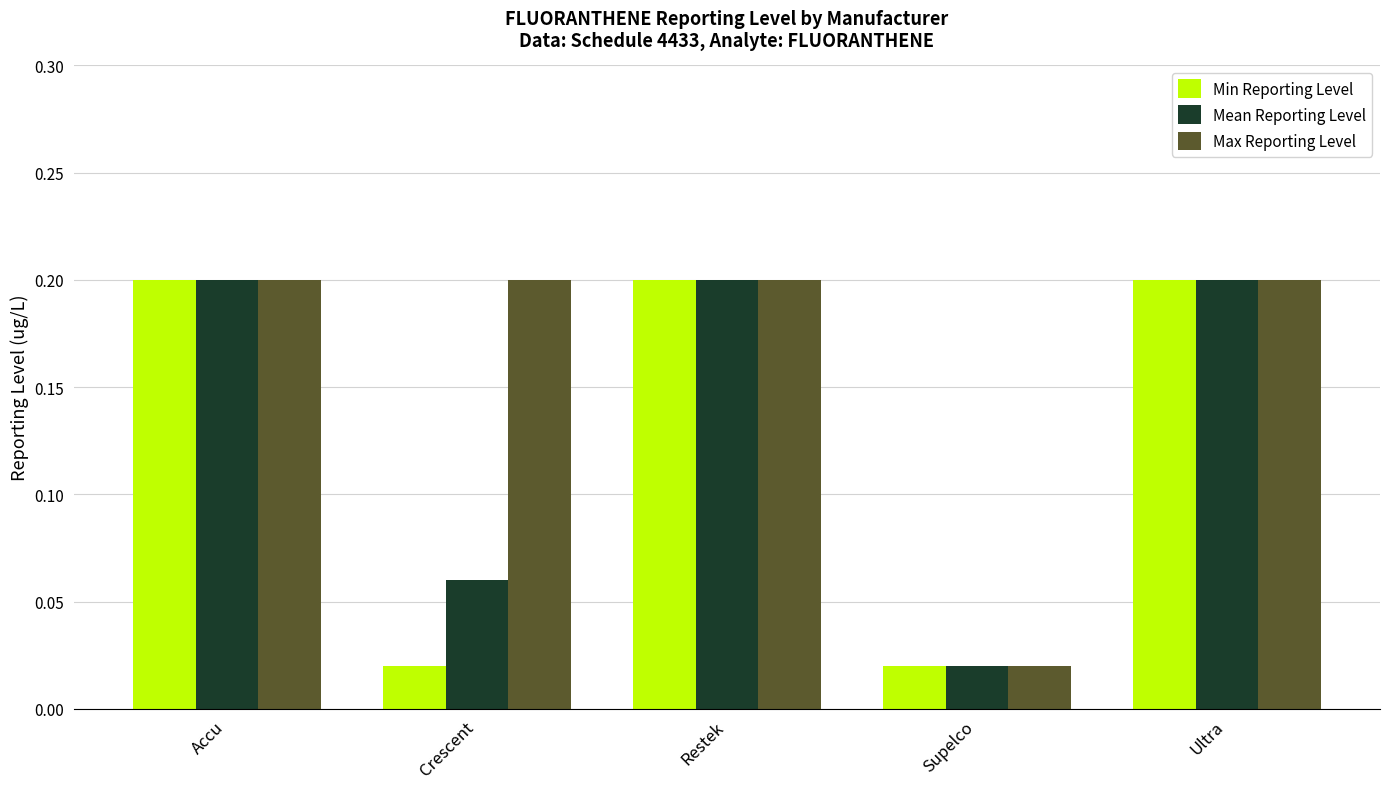

What is the highest value of the Min Reporting Level series?

0.2